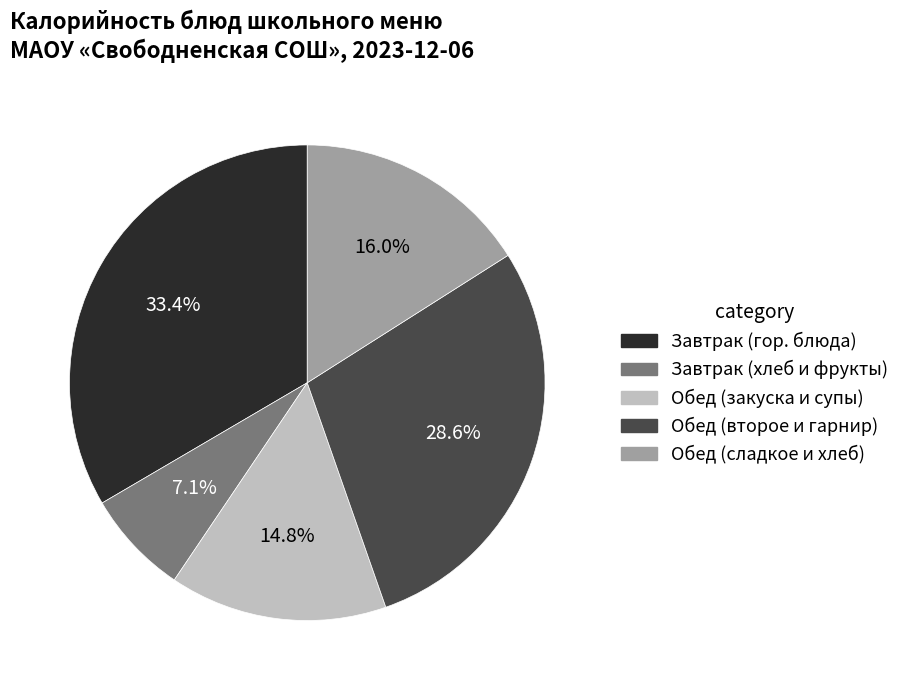

Does any single category account for the majority?

No